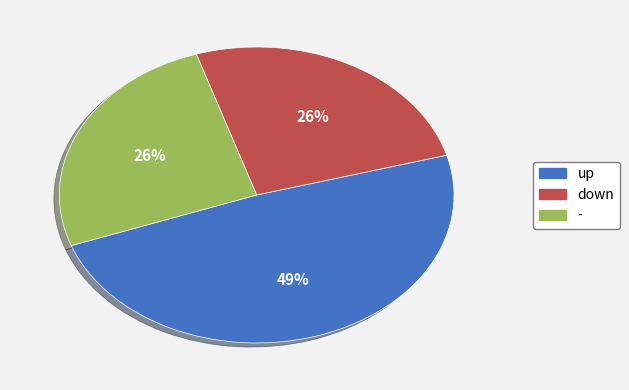

Which slice is the largest?

up